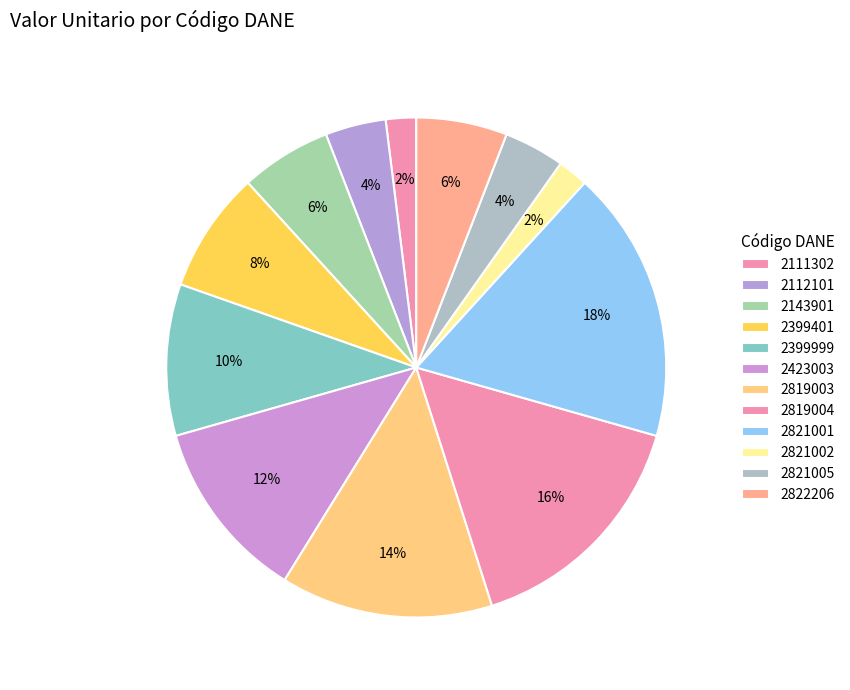

True or false: 2819003 accounts for 14% of the total.

True